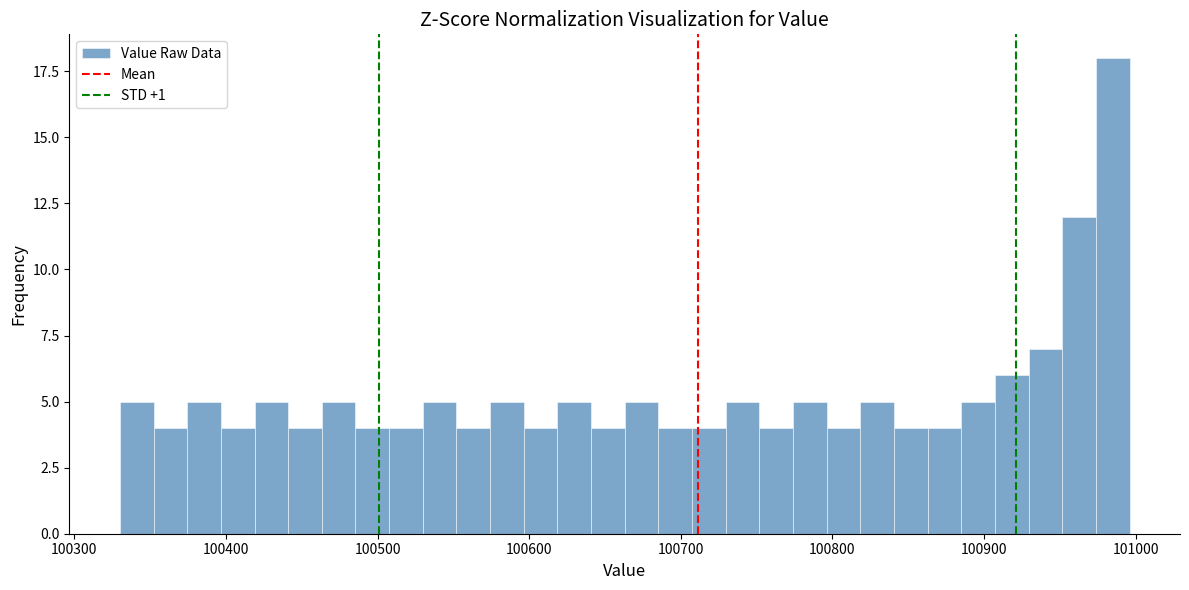

Around what value on the x-axis is the tallest bar? Give the approximate position of its centre, as read against the axis.

100980